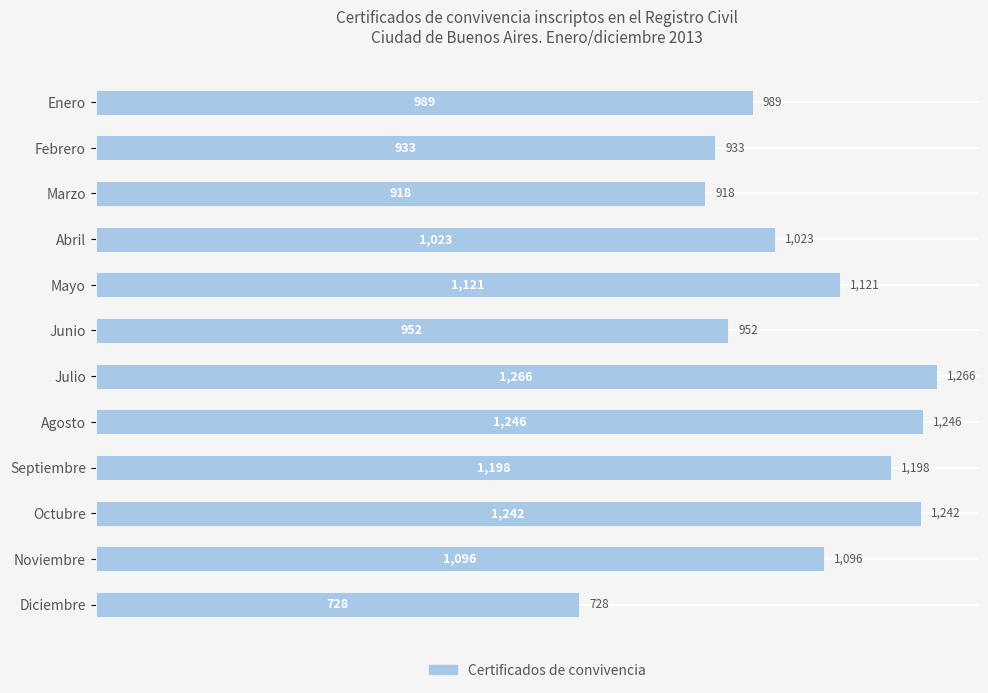

What is the ratio of the value at Octubre to the value at Junio?

1.3